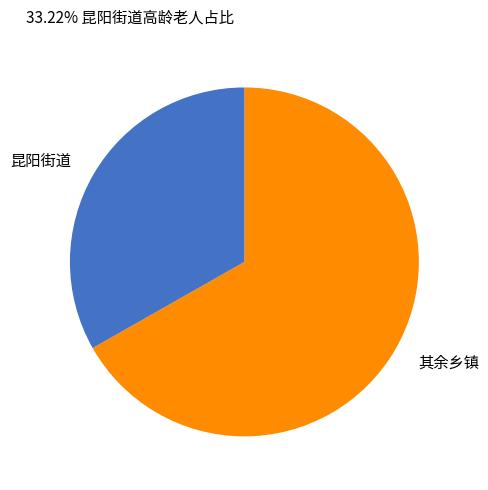

Combined, do 昆阳街道 and 其余乡镇 account for over 50%?

Yes